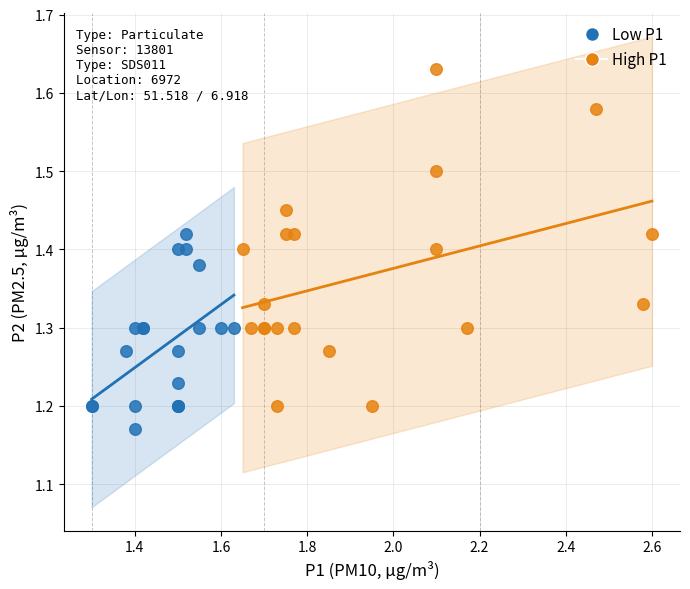

Which series contains the lowest Y value?

Low P1